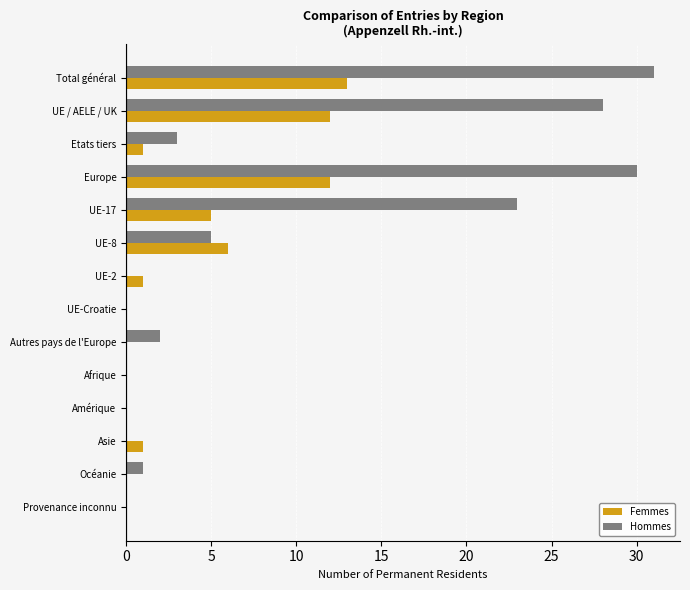

How many categories are shown in the chart?

14